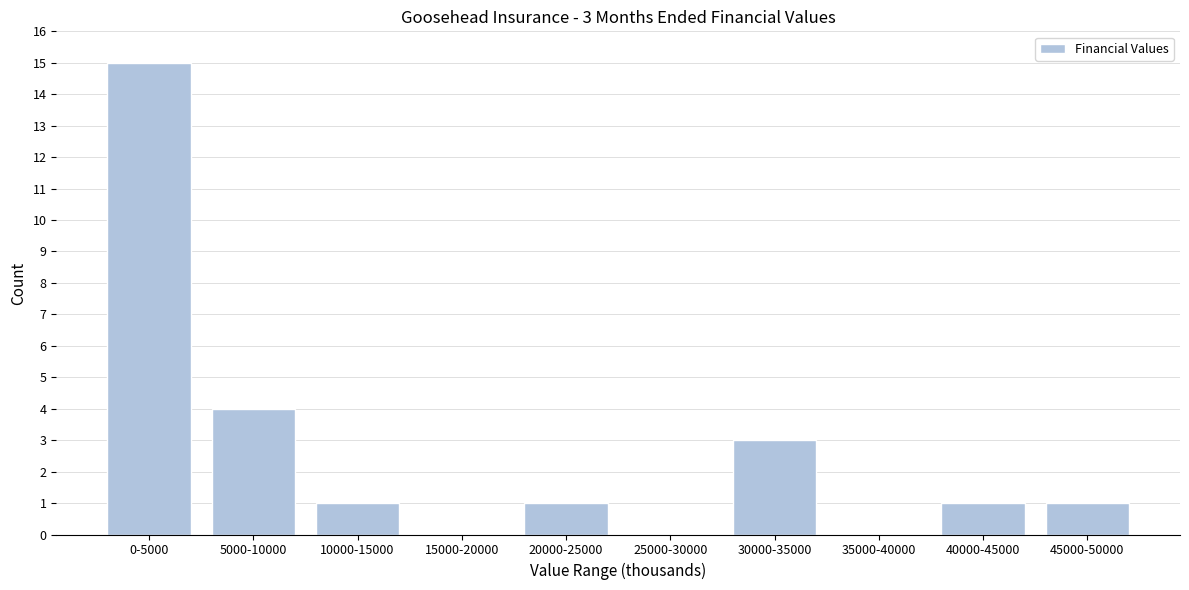

Reading left to right, extract all data points from this chart.

0-5000=15	5000-10000=4	10000-15000=1	15000-20000=0	20000-25000=1	25000-30000=0	30000-35000=3	35000-40000=0	40000-45000=1	45000-50000=1